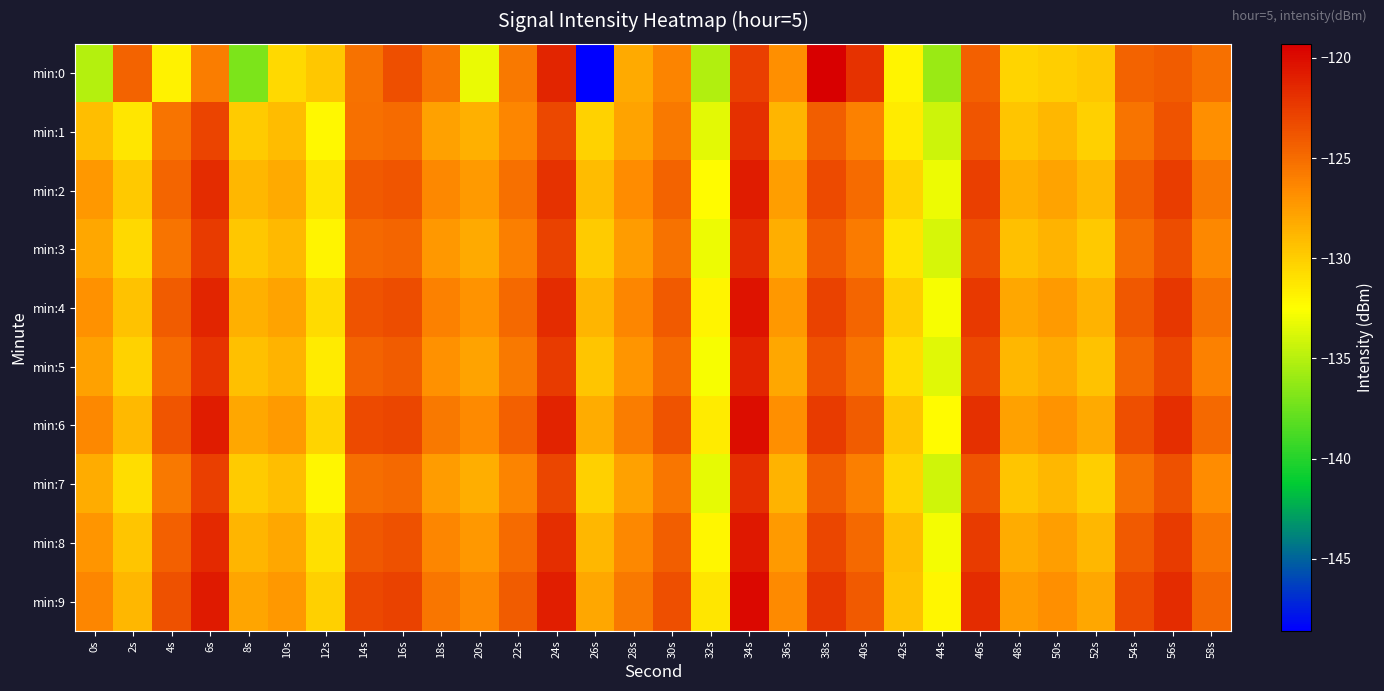

Which series has the widest spread of values?

min:0